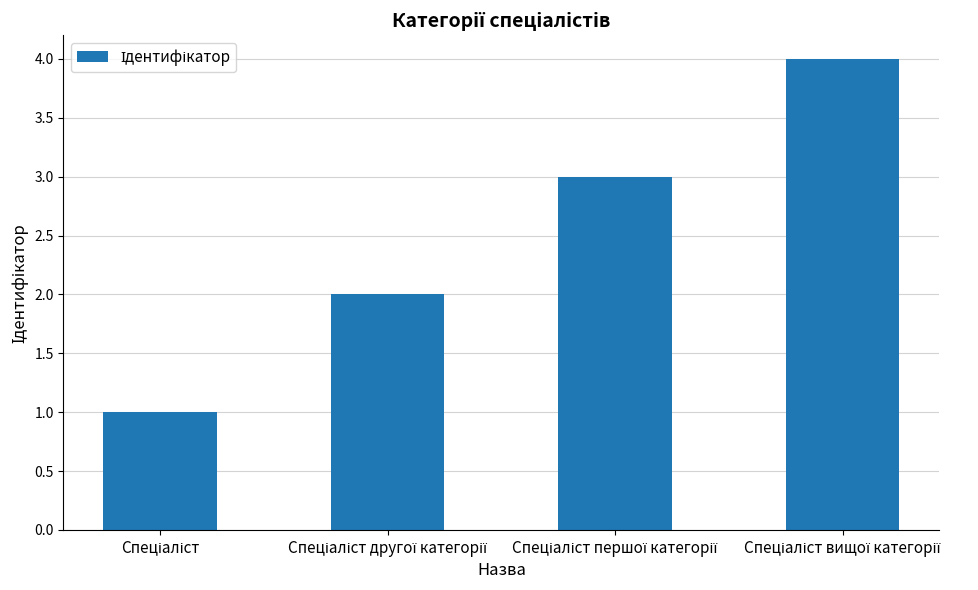

What is the greatest value displayed?

4